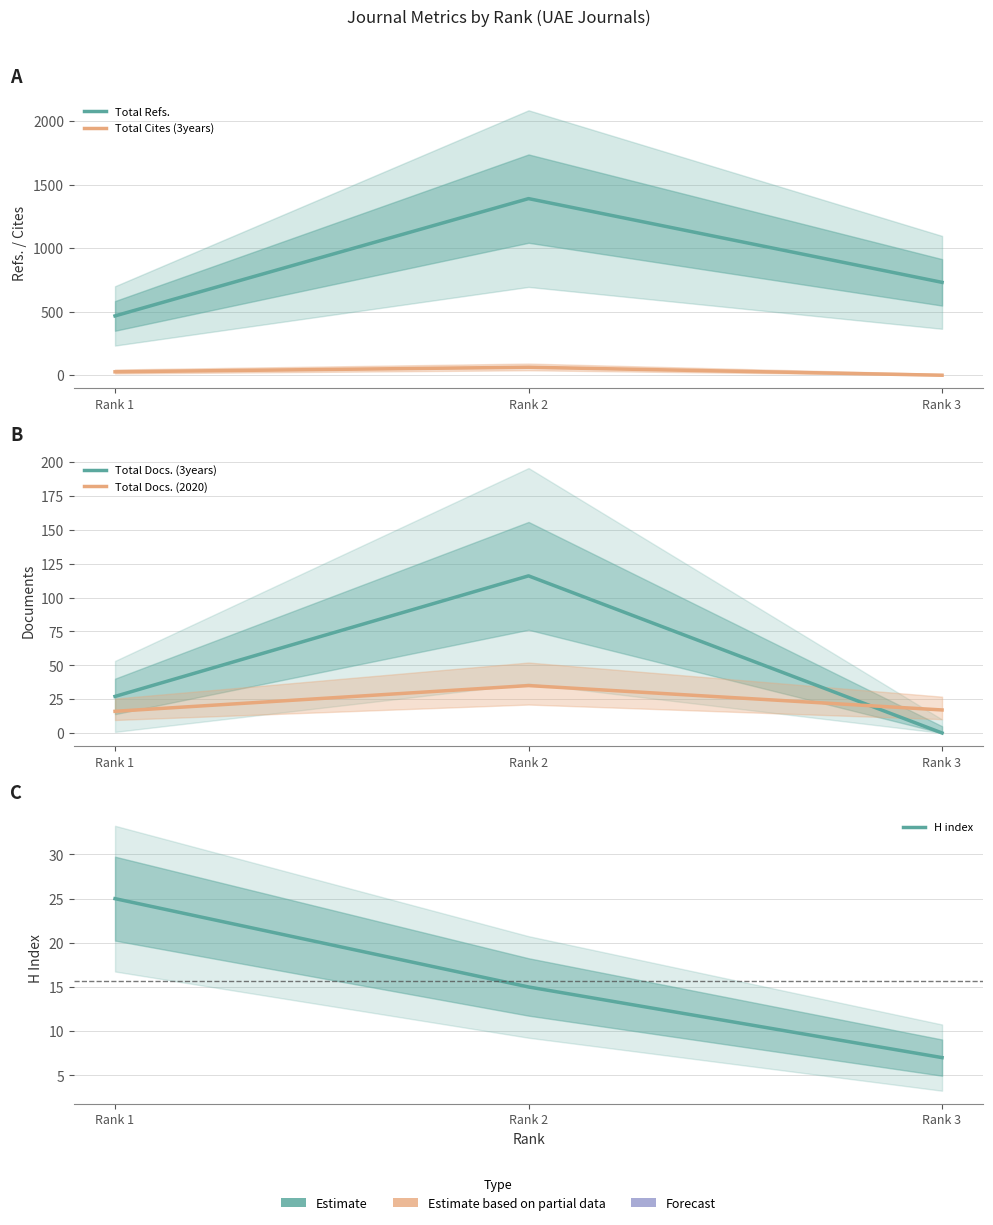

Does the chart have visible grid lines?

Yes